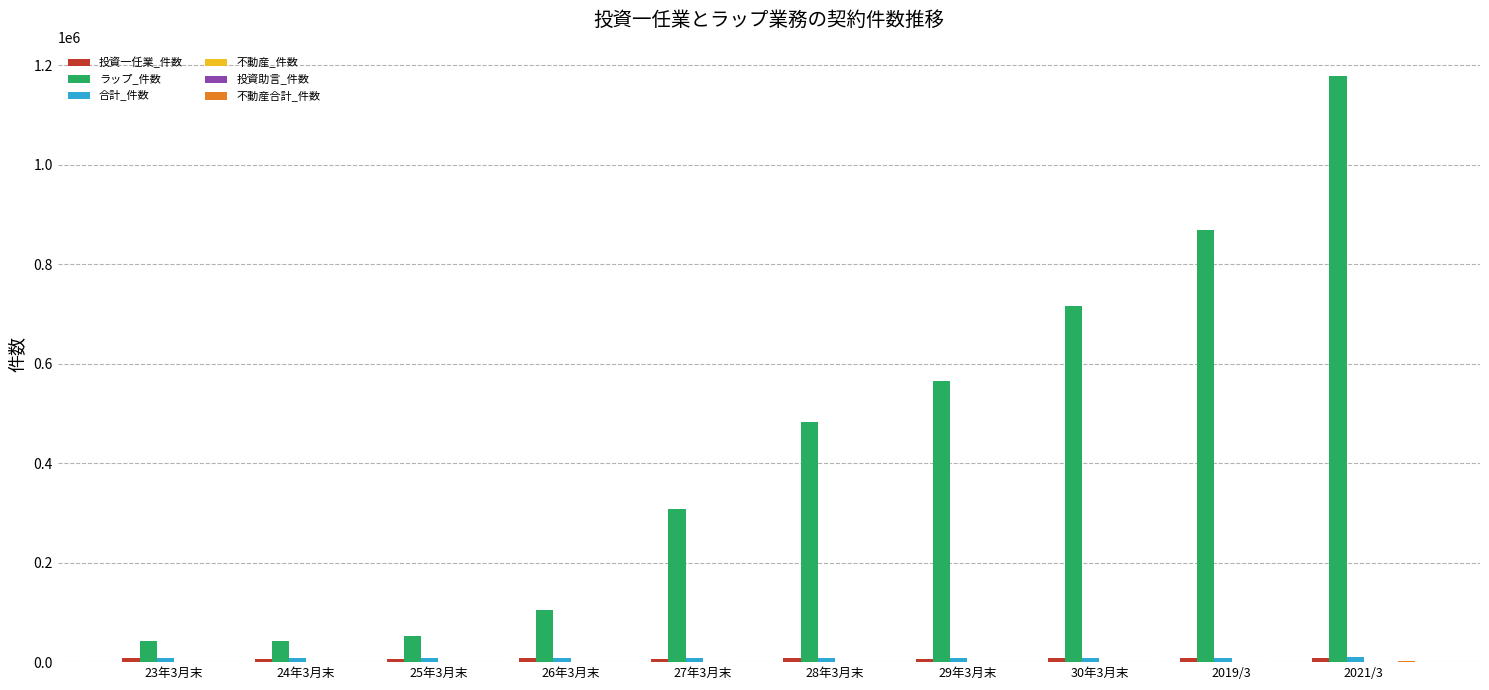

Are the bars horizontal?

No